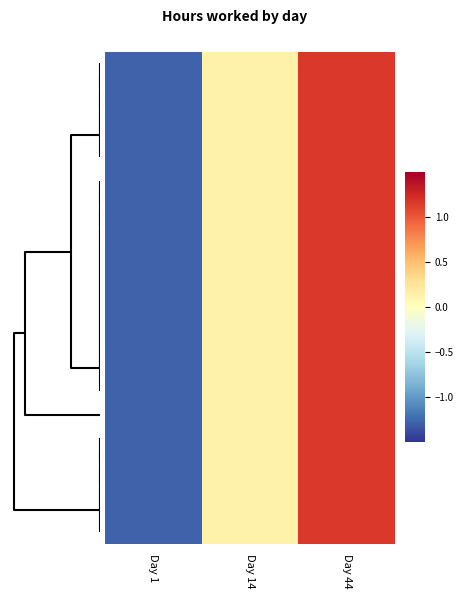

Which category has the highest value across all series?

Day 44